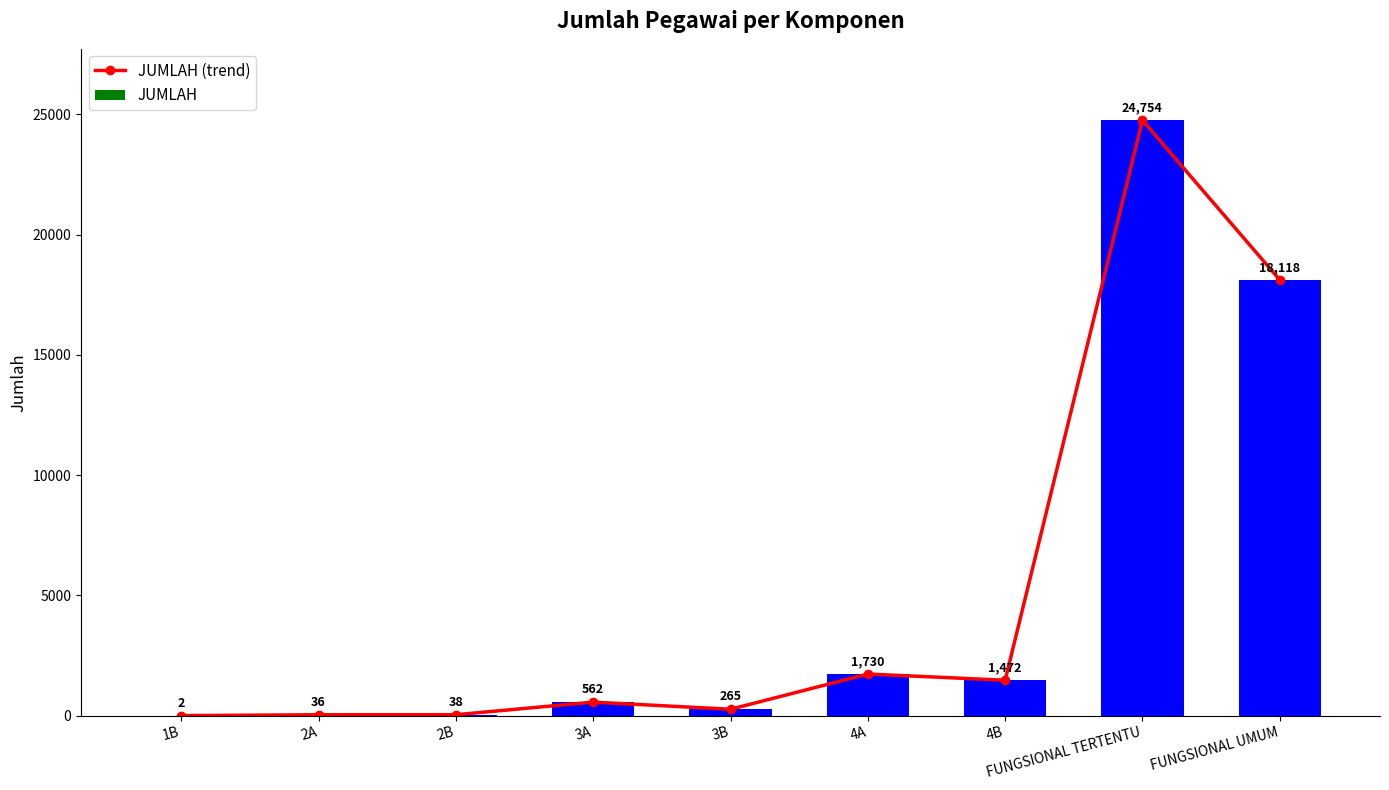

The value of JUMLAH at 4A is 1730. True or false?

True